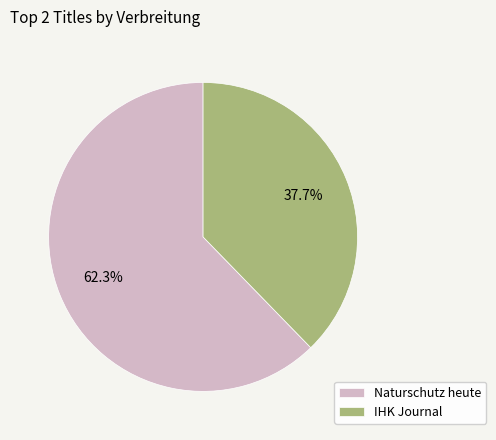

How many slices are in this pie chart?

2